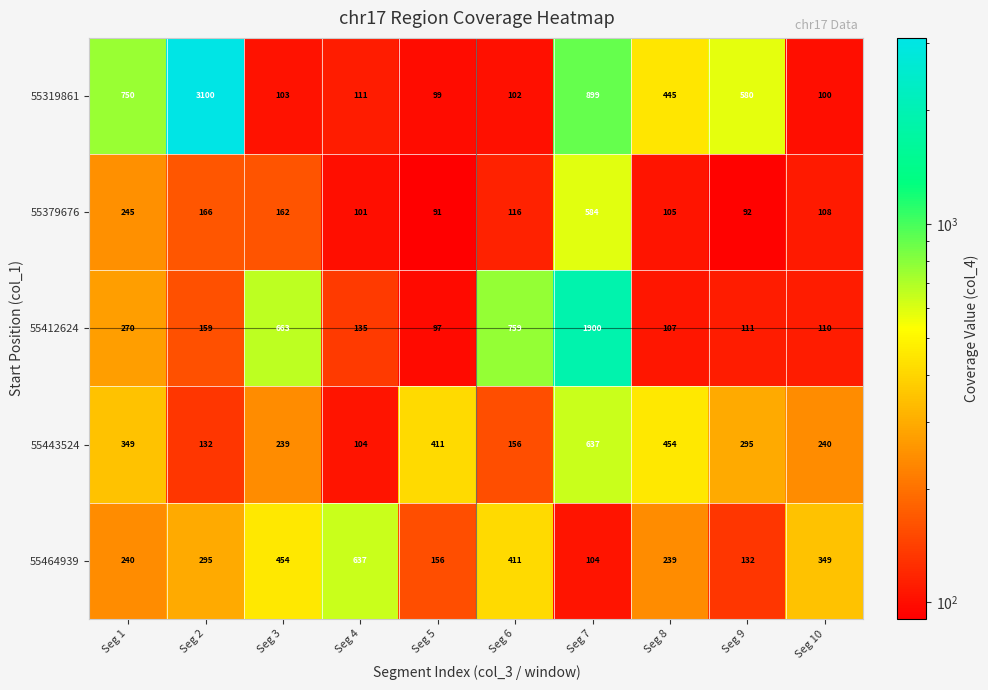

How many series are shown in this chart?

5